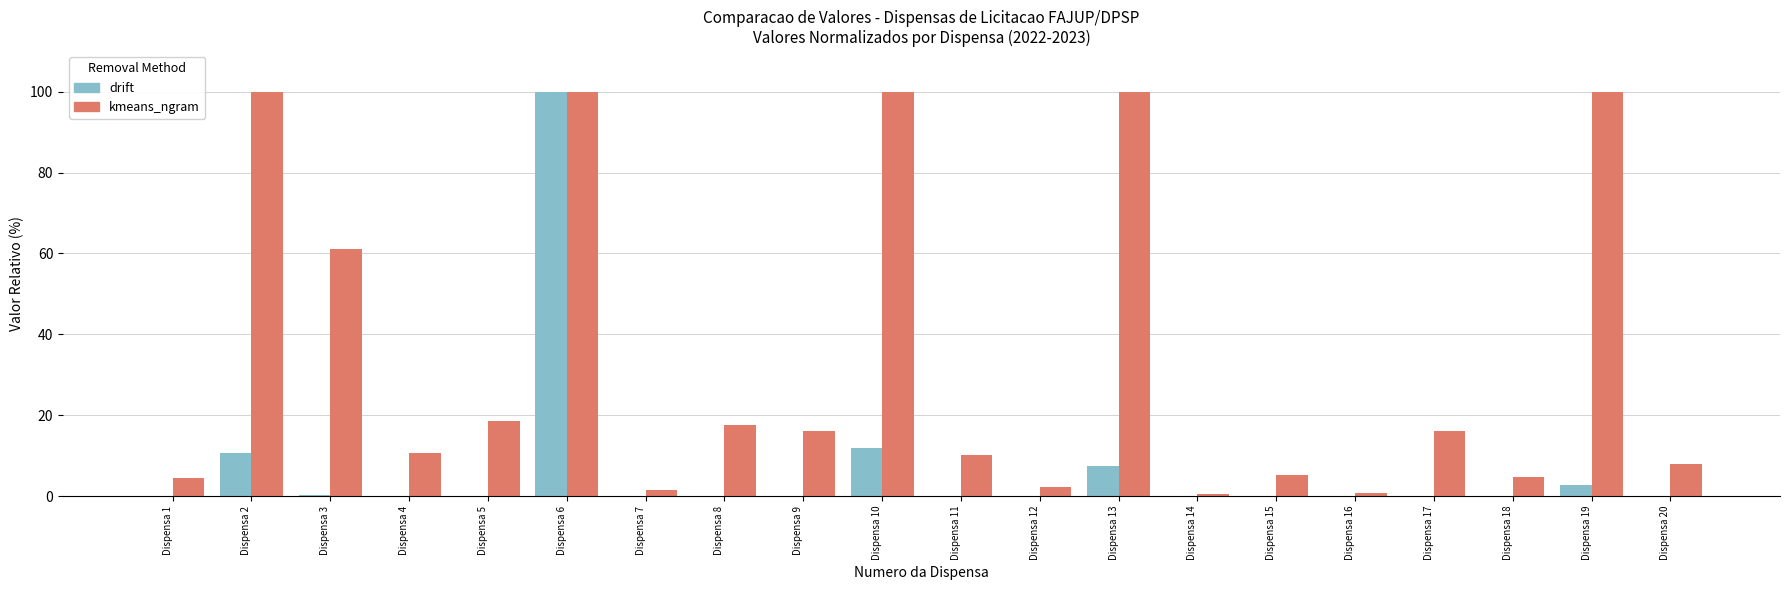

The value of drift at Dispensa 10 is 15.9. True or false?

False